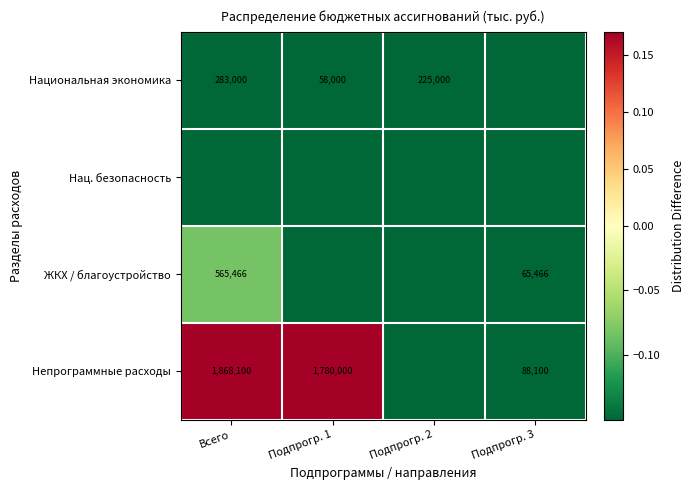

The value of Национальная экономика at Подпрогр. 2 is 353873. True or false?

False